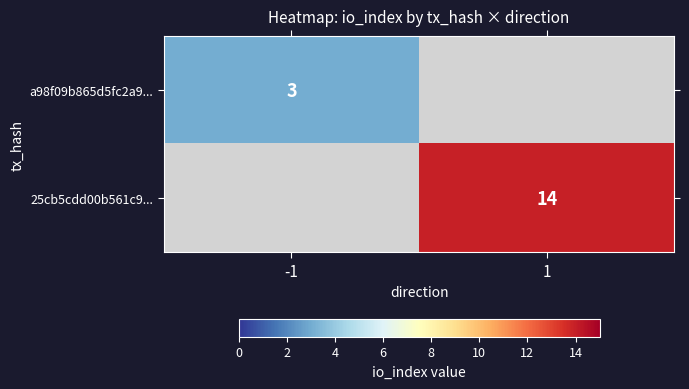

The value of a98f09b865d5fc2a9... at -1 is 4. True or false?

False